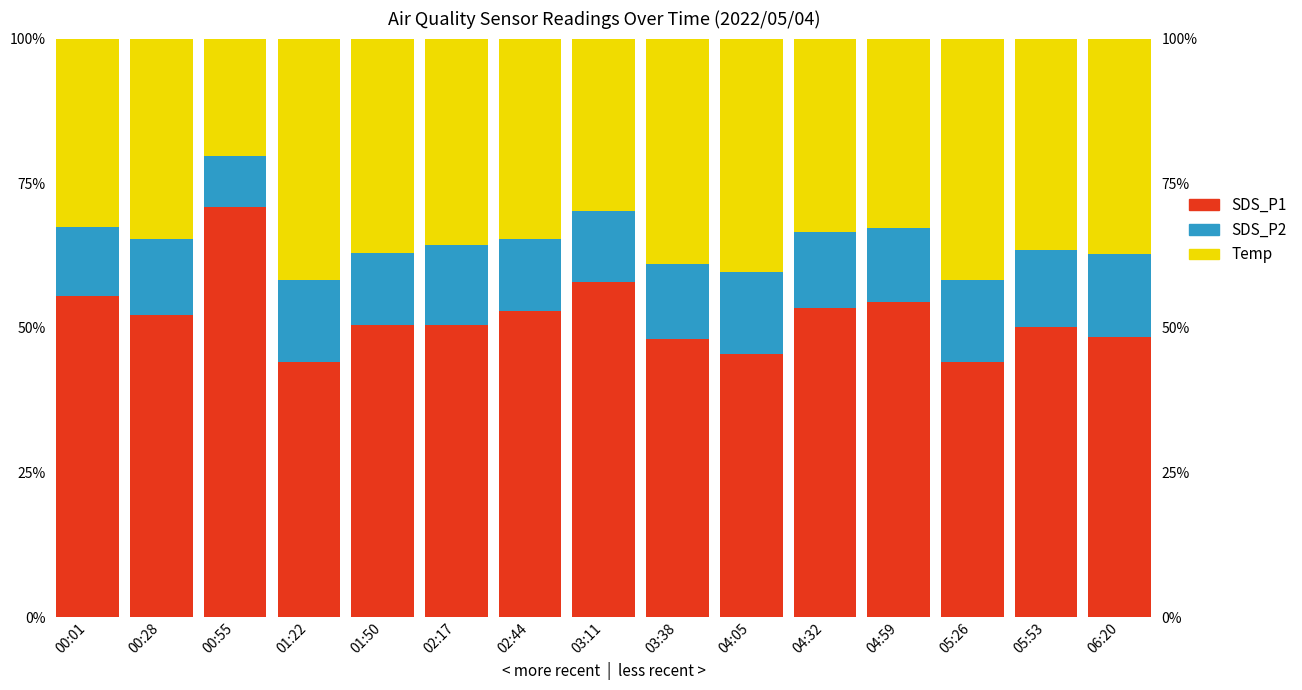

Which series has the largest total across all categories?

SDS_P1